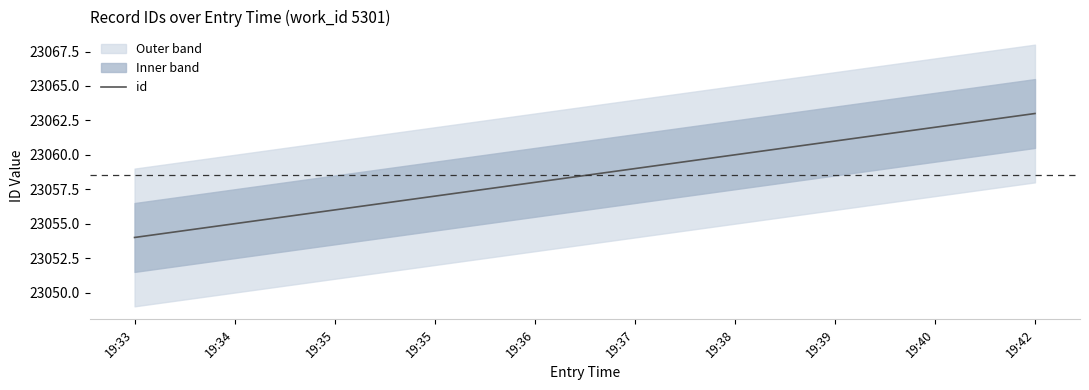

Which label corresponds to the largest value in the chart?

19:42